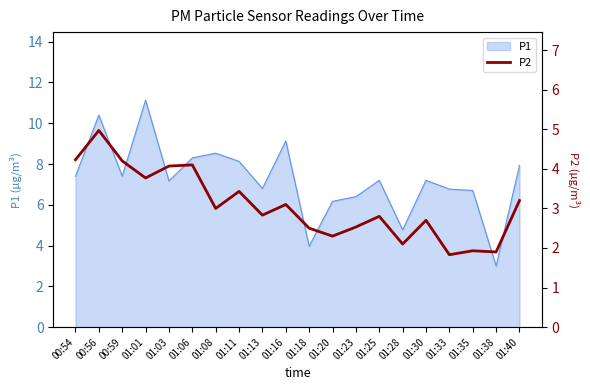

The value at 01:30 is 2.7. True or false?

True